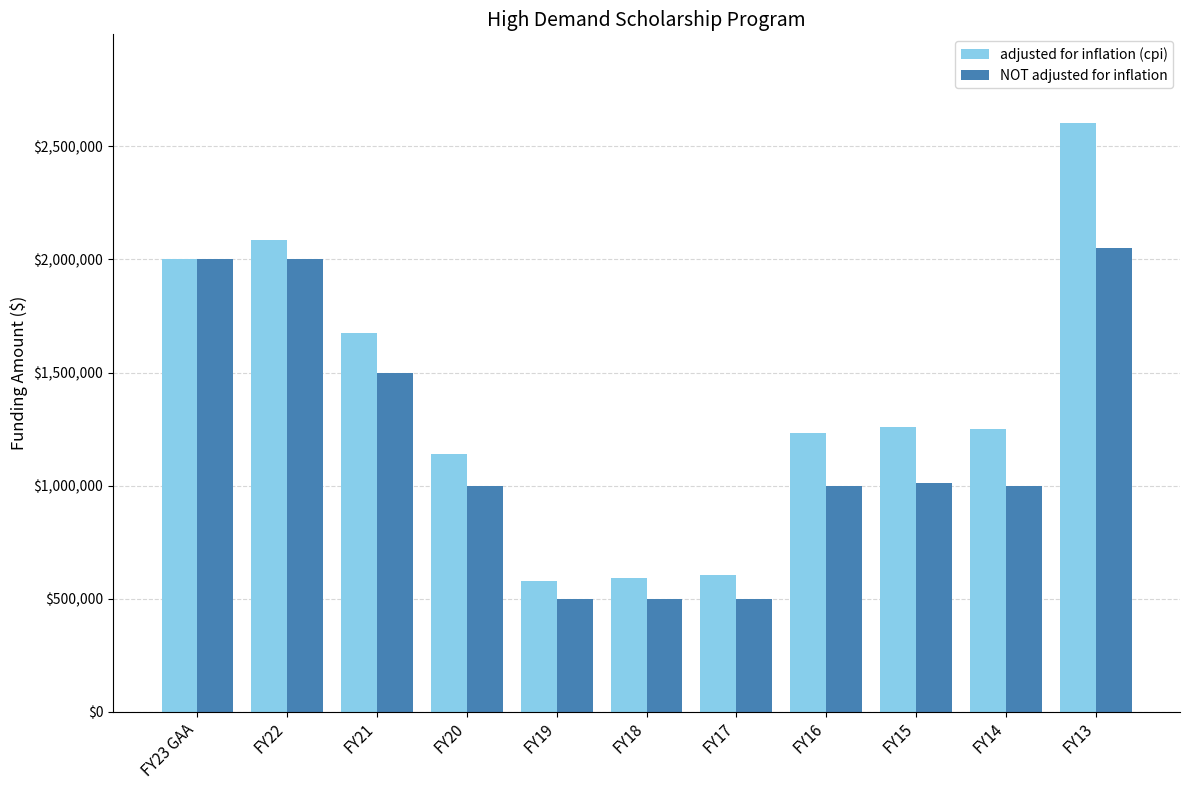

What is the difference between the maximum and minimum values in the NOT adjusted for inflation series?

1551707